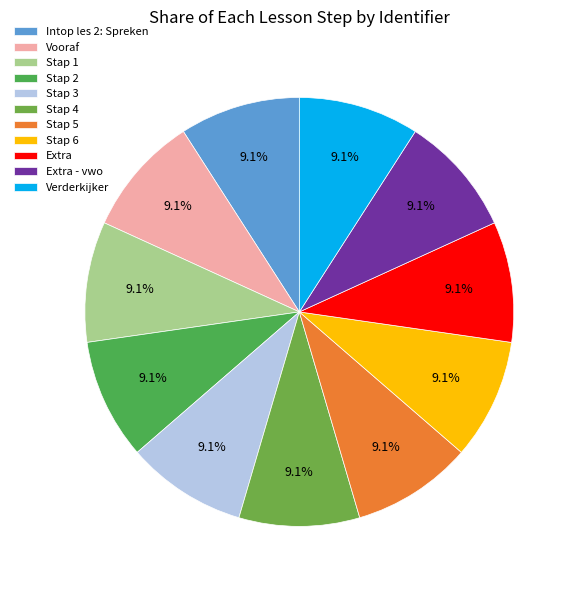

The Vooraf slice represents 9% of the pie. True or false?

True